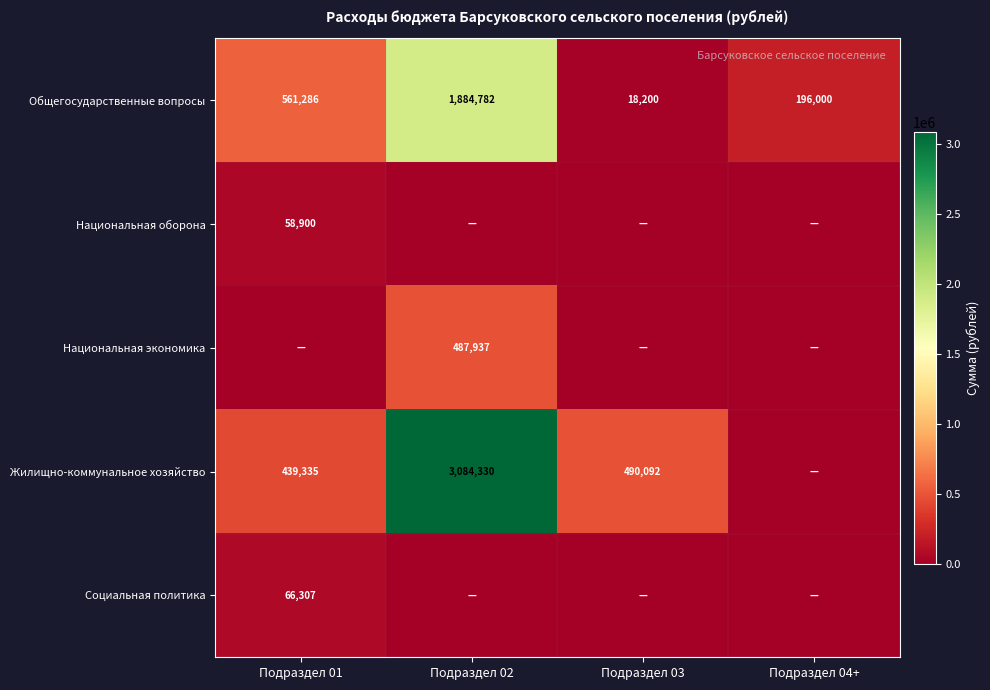

What is the sum of the Общегосударственные вопросы values at Подраздел 01 and Подраздел 03?

579486